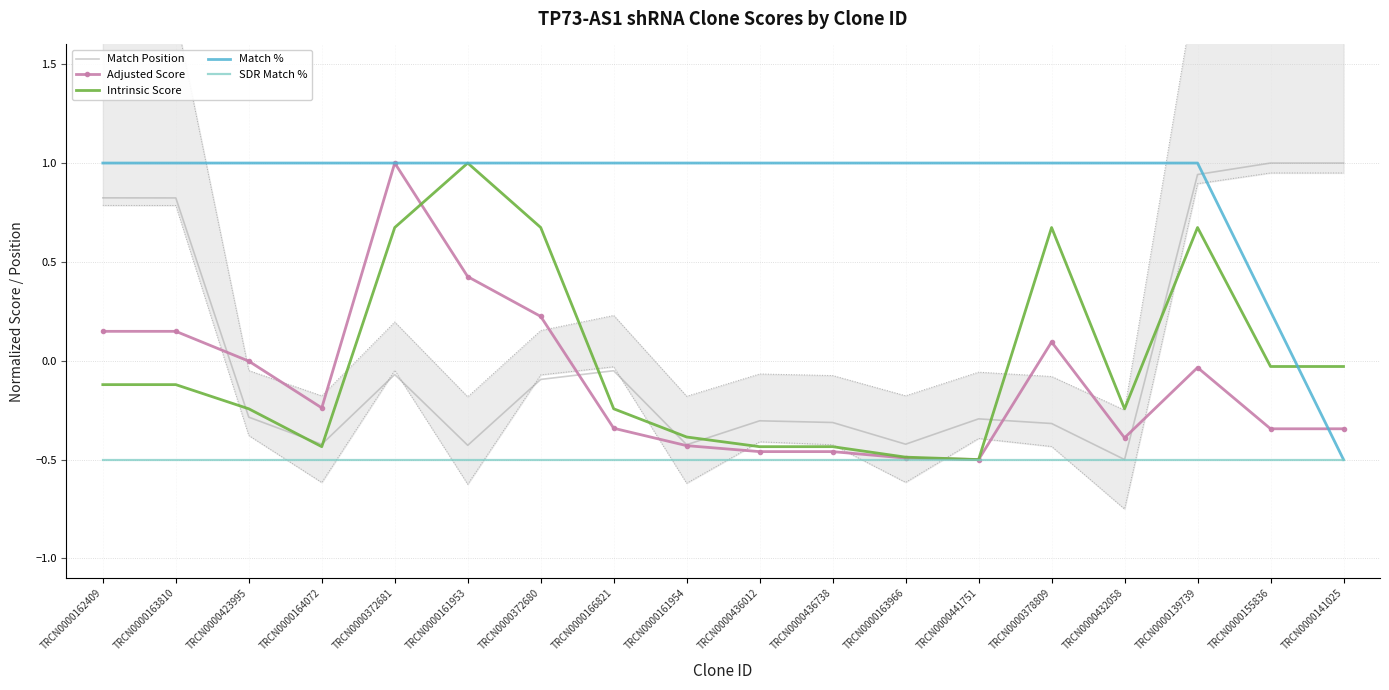

List the labels in order of Intrinsic Score value, smallest first.

TRCN0000441751, TRCN0000163966, TRCN0000164072, TRCN0000436012, TRCN0000436738, TRCN0000161954, TRCN0000423995, TRCN0000166821, TRCN0000432058, TRCN0000162409, TRCN0000163810, TRCN0000155836, TRCN0000141025, TRCN0000372681, TRCN0000372680, TRCN0000378809, TRCN0000139739, TRCN0000161953